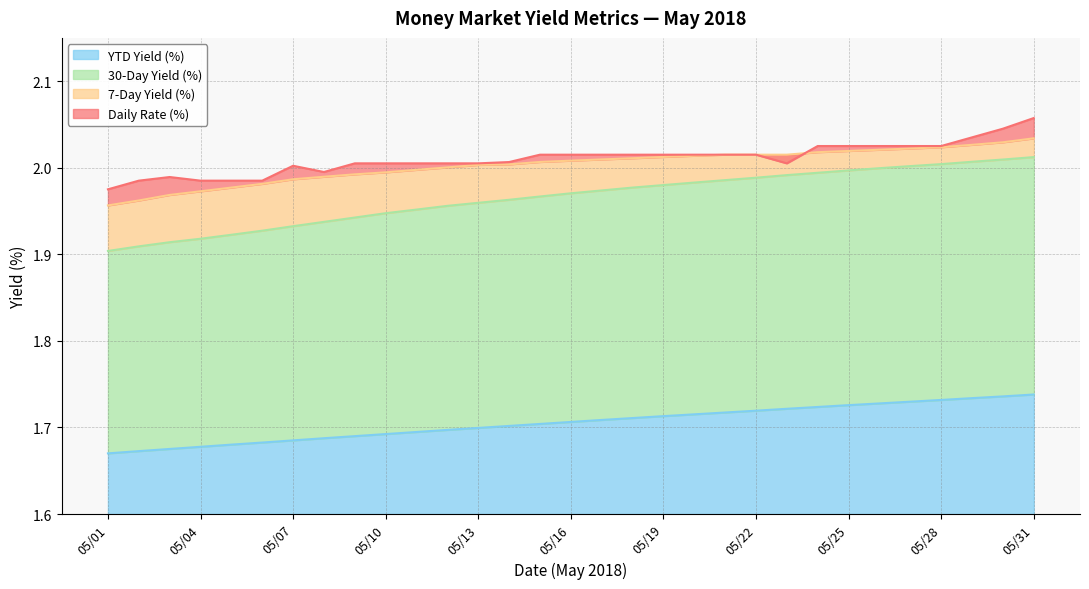

What is the maximum value for Daily Rate (%)?

2.1